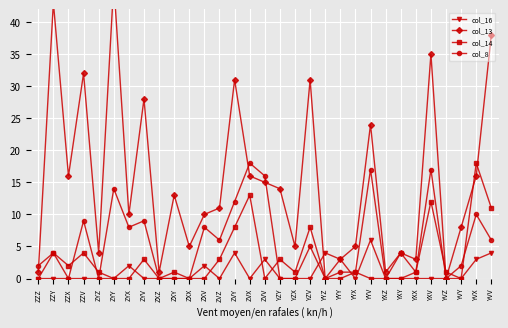

What is the difference between the highest and lowest values at ZZY?

43